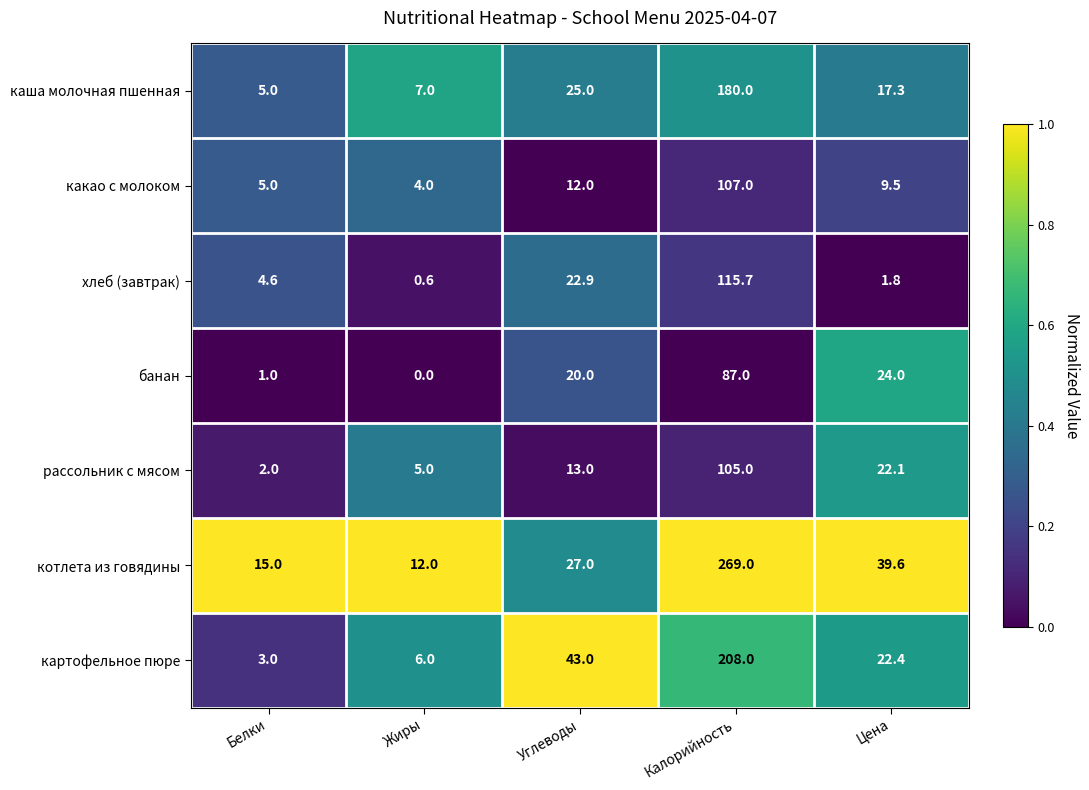

At which category is the sum across all series the highest?

Калорийность